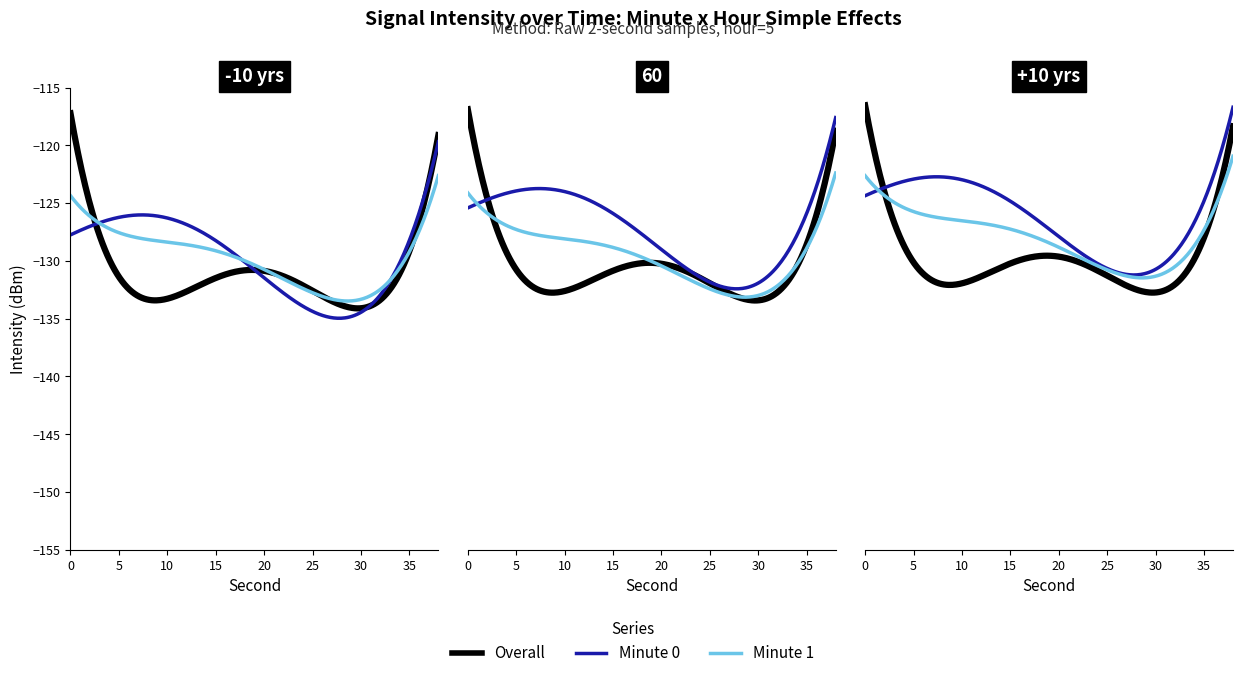

How many intersections are there between intensity_minute0 and intensity_smooth?

4